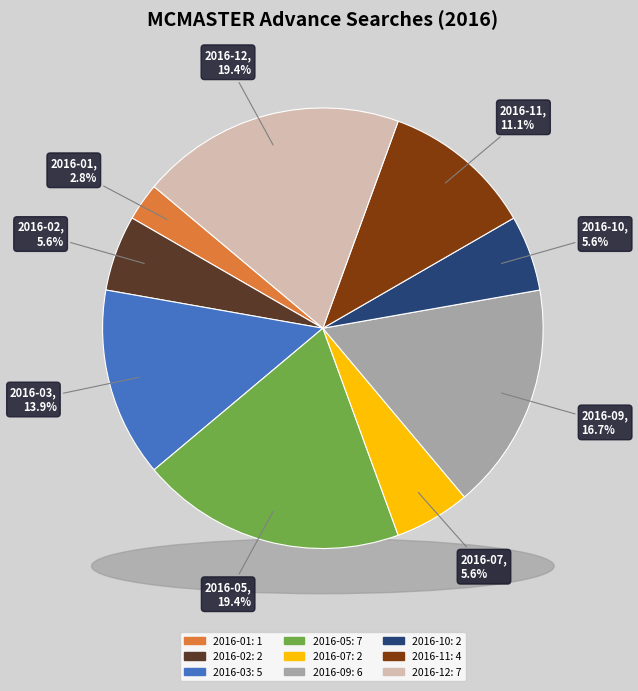

Does 2016-09 account for over 50% of the chart?

No